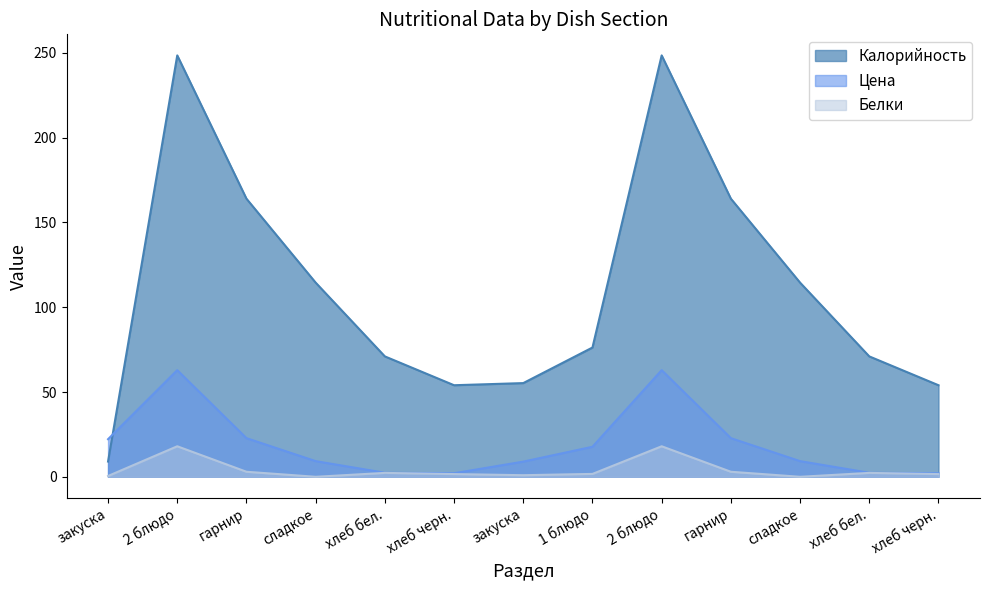

What are all the series names shown in the legend?

Калорийность, Цена, Белки